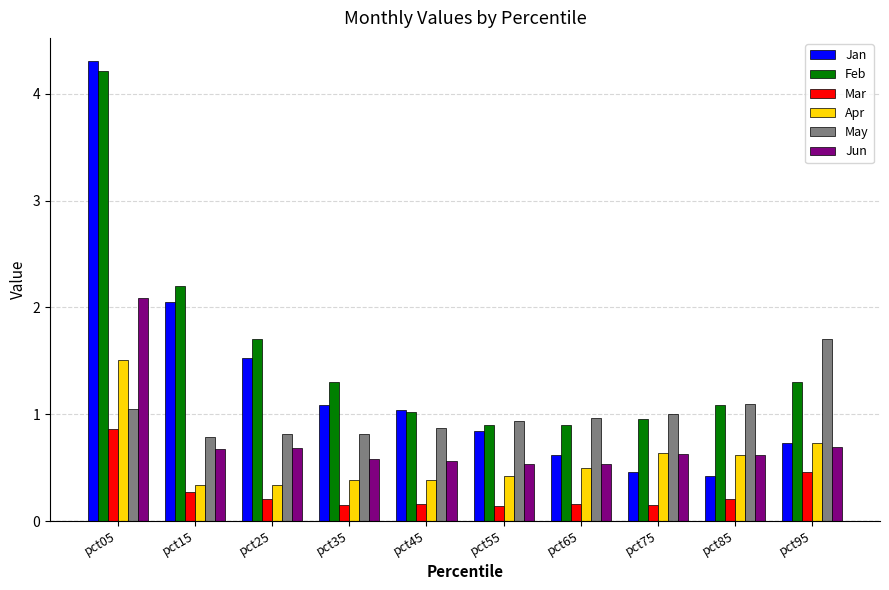

How many data points in Jan are less than 1?

5